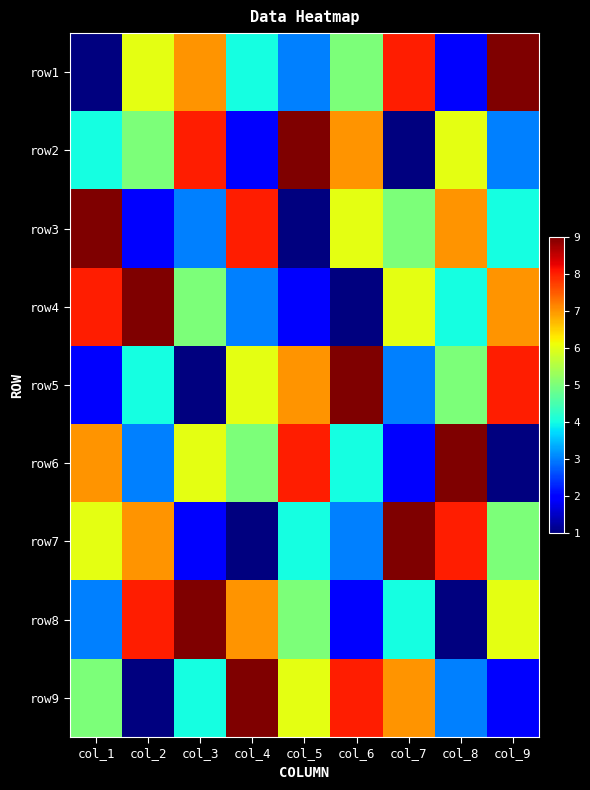

Reading left to right, extract all data points from this chart.

row1: col_1=1	col_2=6	col_3=7	col_4=4	col_5=3	col_6=5	col_7=8	col_8=2	col_9=9
row2: col_1=4	col_2=5	col_3=8	col_4=2	col_5=9	col_6=7	col_7=1	col_8=6	col_9=3
row3: col_1=9	col_2=2	col_3=3	col_4=8	col_5=1	col_6=6	col_7=5	col_8=7	col_9=4
row4: col_1=8	col_2=9	col_3=5	col_4=3	col_5=2	col_6=1	col_7=6	col_8=4	col_9=7
row5: col_1=2	col_2=4	col_3=1	col_4=6	col_5=7	col_6=9	col_7=3	col_8=5	col_9=8
row6: col_1=7	col_2=3	col_3=6	col_4=5	col_5=8	col_6=4	col_7=2	col_8=9	col_9=1
row7: col_1=6	col_2=7	col_3=2	col_4=1	col_5=4	col_6=3	col_7=9	col_8=8	col_9=5
row8: col_1=3	col_2=8	col_3=9	col_4=7	col_5=5	col_6=2	col_7=4	col_8=1	col_9=6
row9: col_1=5	col_2=1	col_3=4	col_4=9	col_5=6	col_6=8	col_7=7	col_8=3	col_9=2